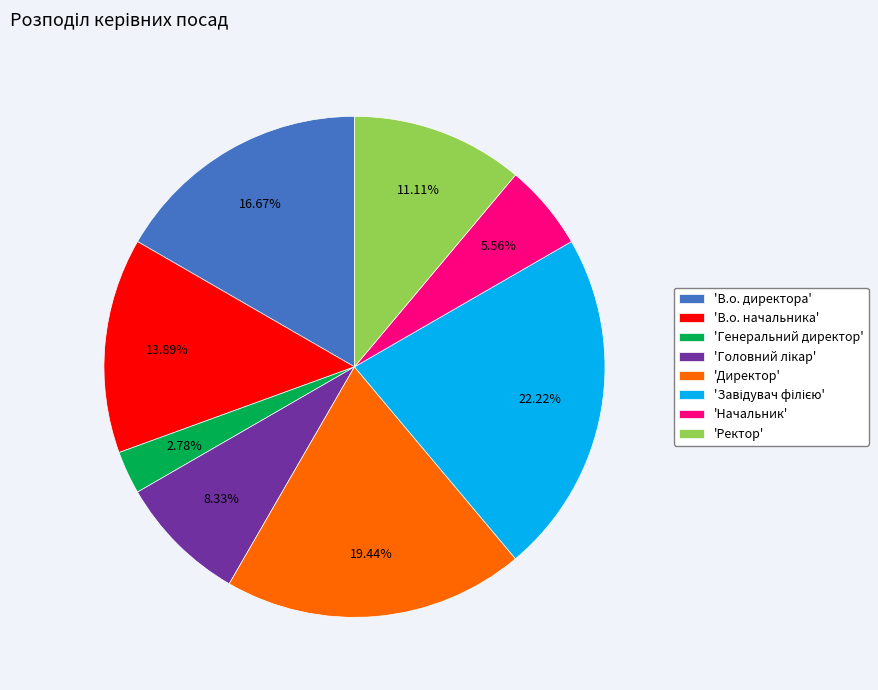

What is the smallest slice in the pie chart?

'Генеральний директор'